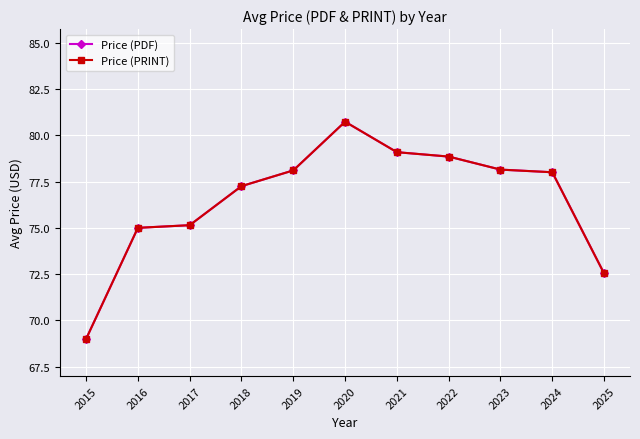

True or false: Price (PRINT) and Price (PDF) intersect in this chart.

False